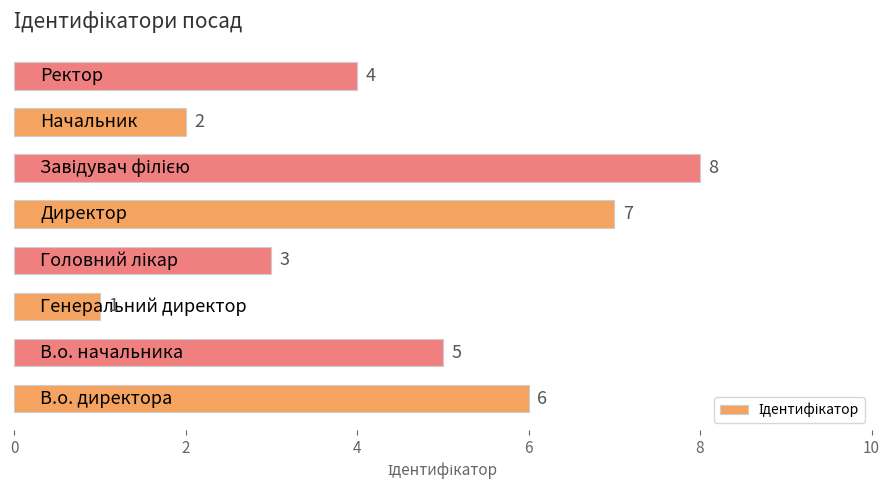

What is the maximum value shown in the chart?

8